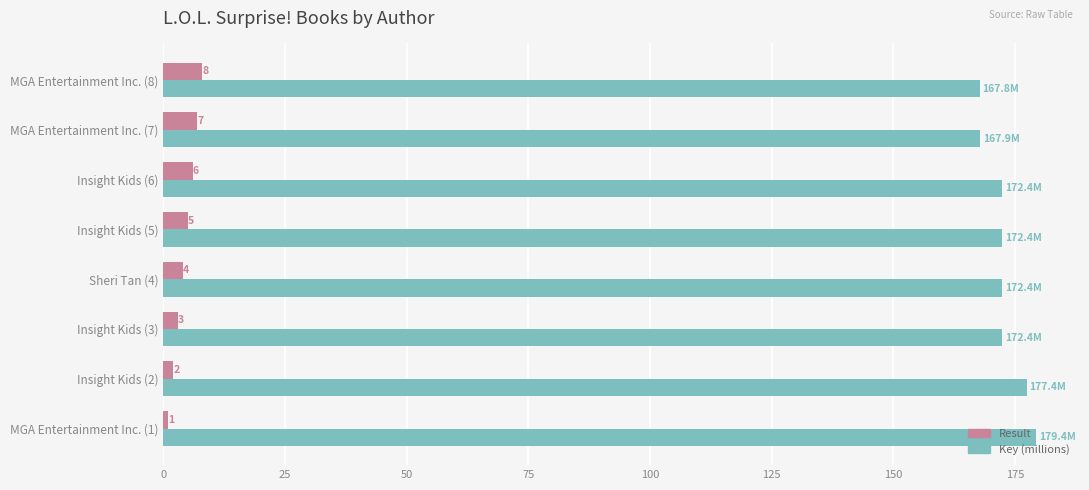

Where is Result nearest to the value 4?

Sheri Tan (4)